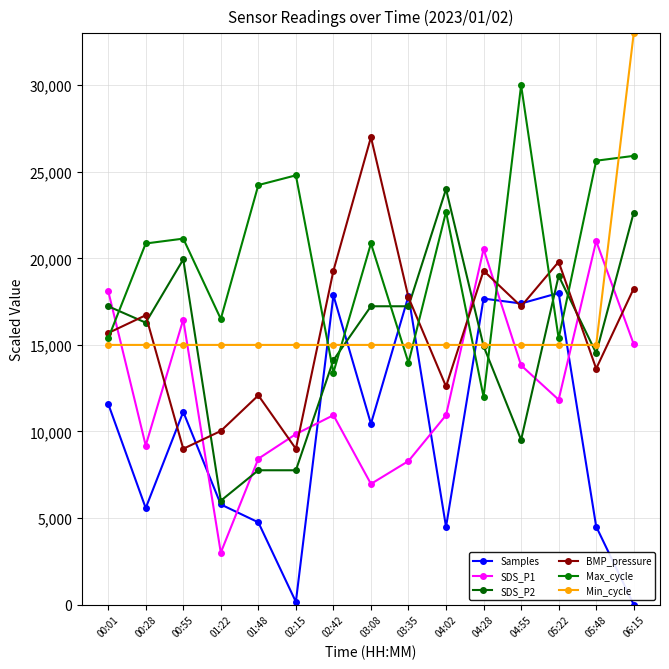

Where is Min_cycle nearest to the value 24000?

01:48